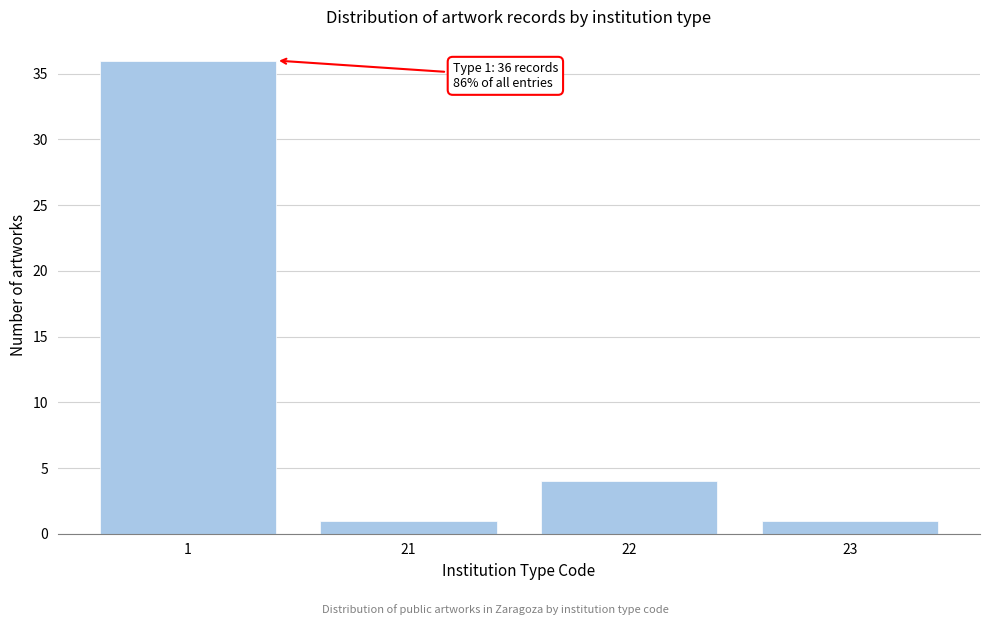

Reading left to right, transcribe all the data shown in this chart.

36	1	4	1